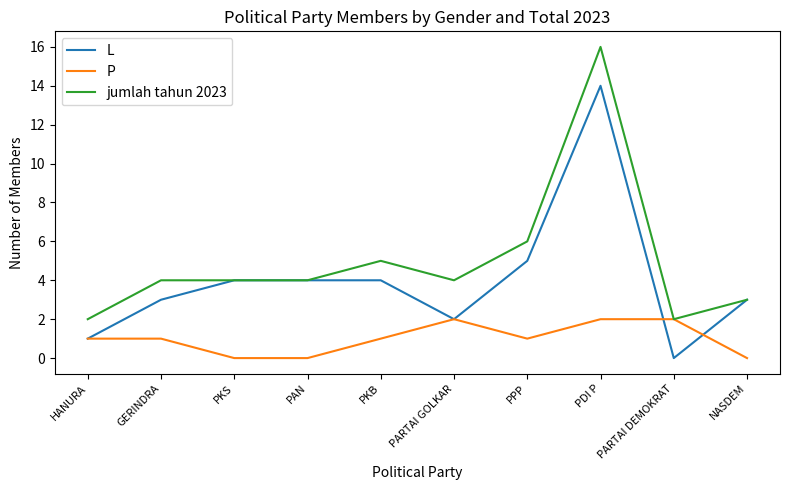

At which category is the sum across all series the highest?

PDI P